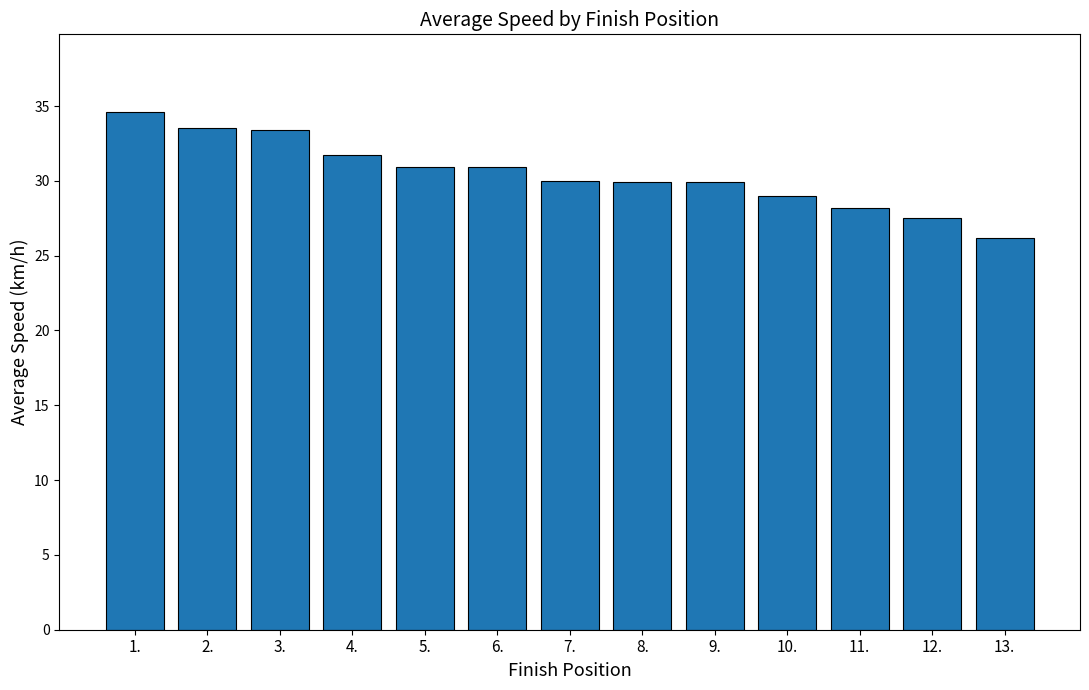

What is the value of the 7th bar from the left?

30.0